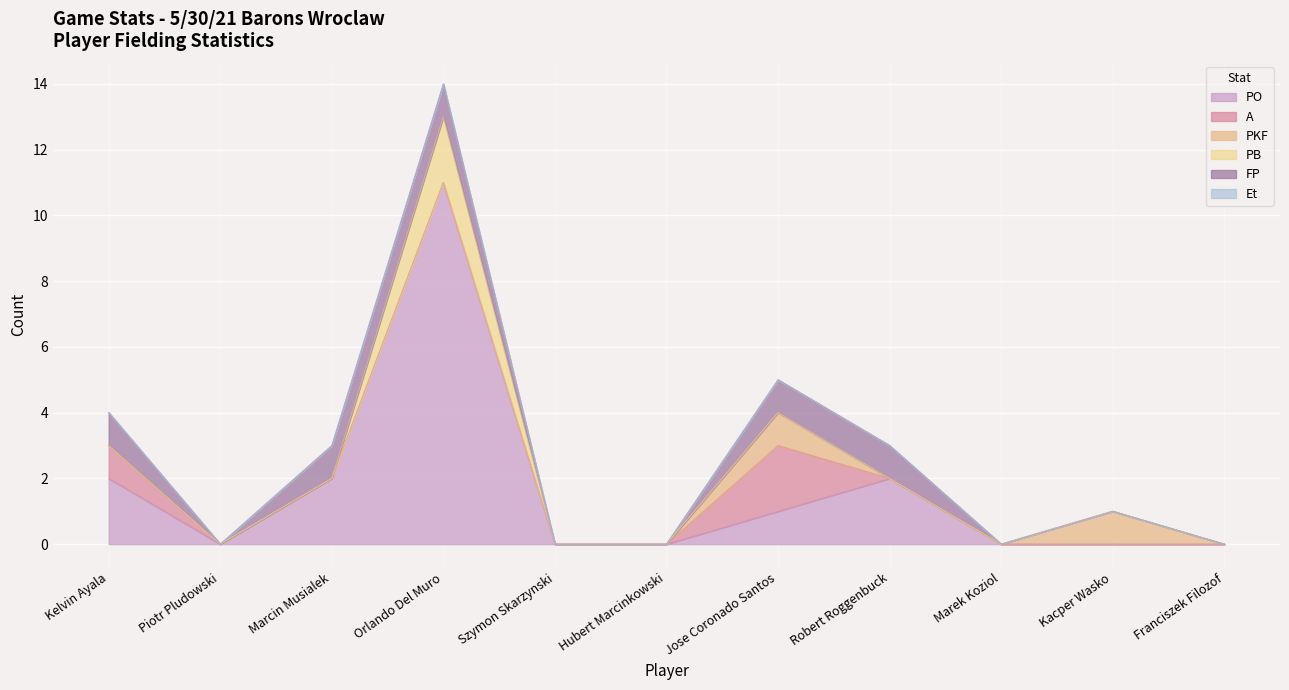

What are all the series names shown in the legend?

PO, A, PKF, PB, FP, Et